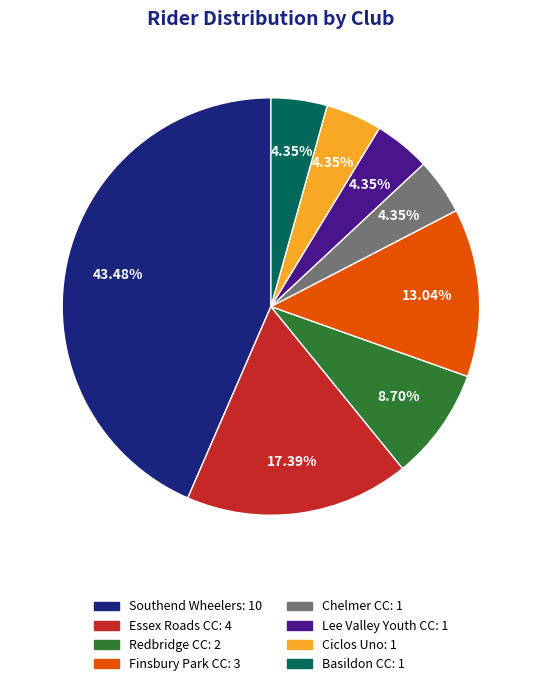

To the nearest percent, what is the combined percentage of Basildon CC and Redbridge CC?

13%